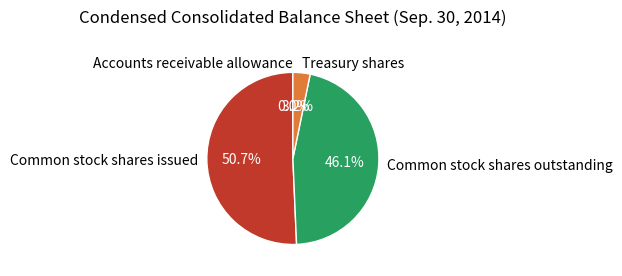

Which slice is the largest?

Common stock shares issued